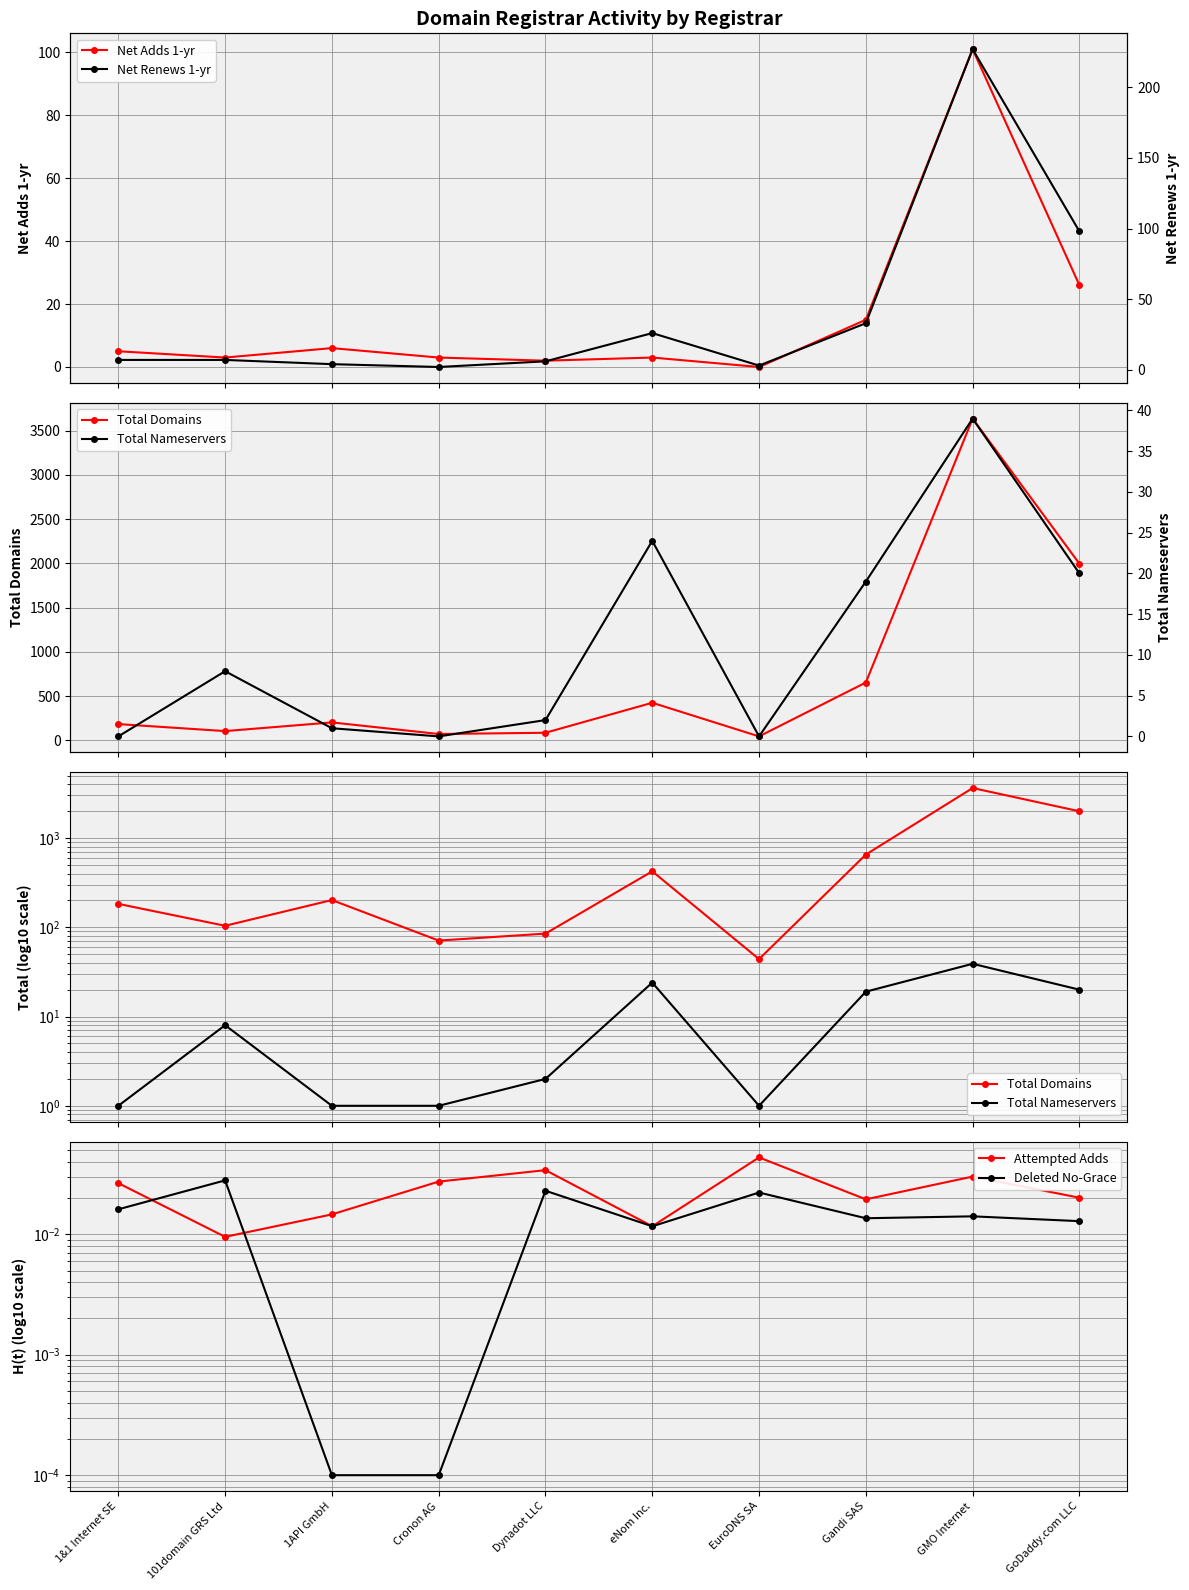

Is this an area chart (filled region under the line)?

No